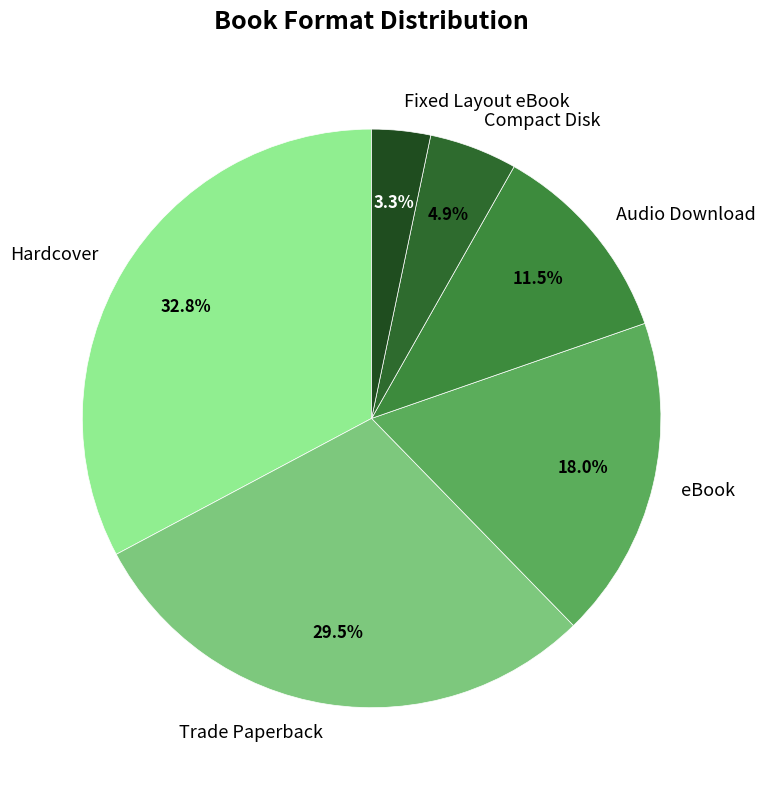

What percentage is NOT represented by eBook?

82.0%